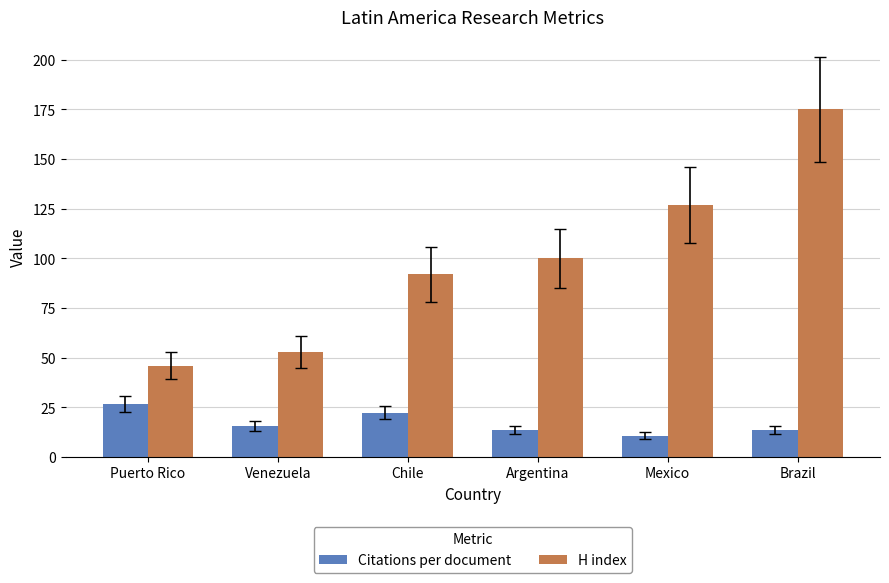

Between Venezuela and Chile, which series saw the biggest shift?

H index